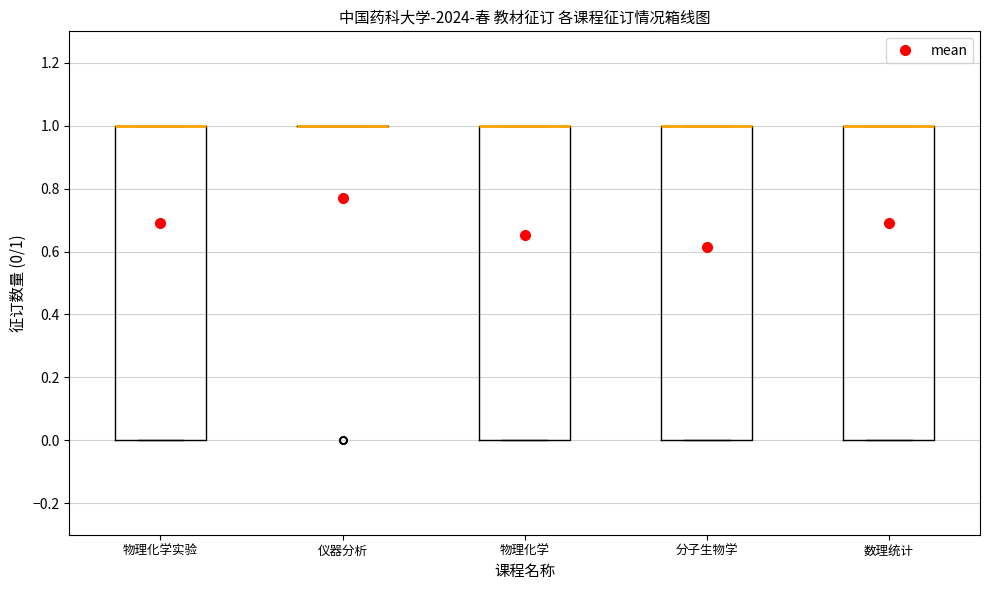

Reading left to right, read every box against the y-axis: the position of its median line, the range the box covers, and the ends of its whiskers. The values are not printed on the chart, so give them approximately, as read against the axis.

物理化学实验: median 1 (drawn on the box's upper edge), box 0 to 1, whiskers 0 to 1
仪器分析: box collapsed to a line at 1, whiskers 1 to 1
物理化学: median 1 (drawn on the box's upper edge), box 0 to 1, whiskers 0 to 1
分子生物学: median 1 (drawn on the box's upper edge), box 0 to 1, whiskers 0 to 1
数理统计: median 1 (drawn on the box's upper edge), box 0 to 1, whiskers 0 to 1